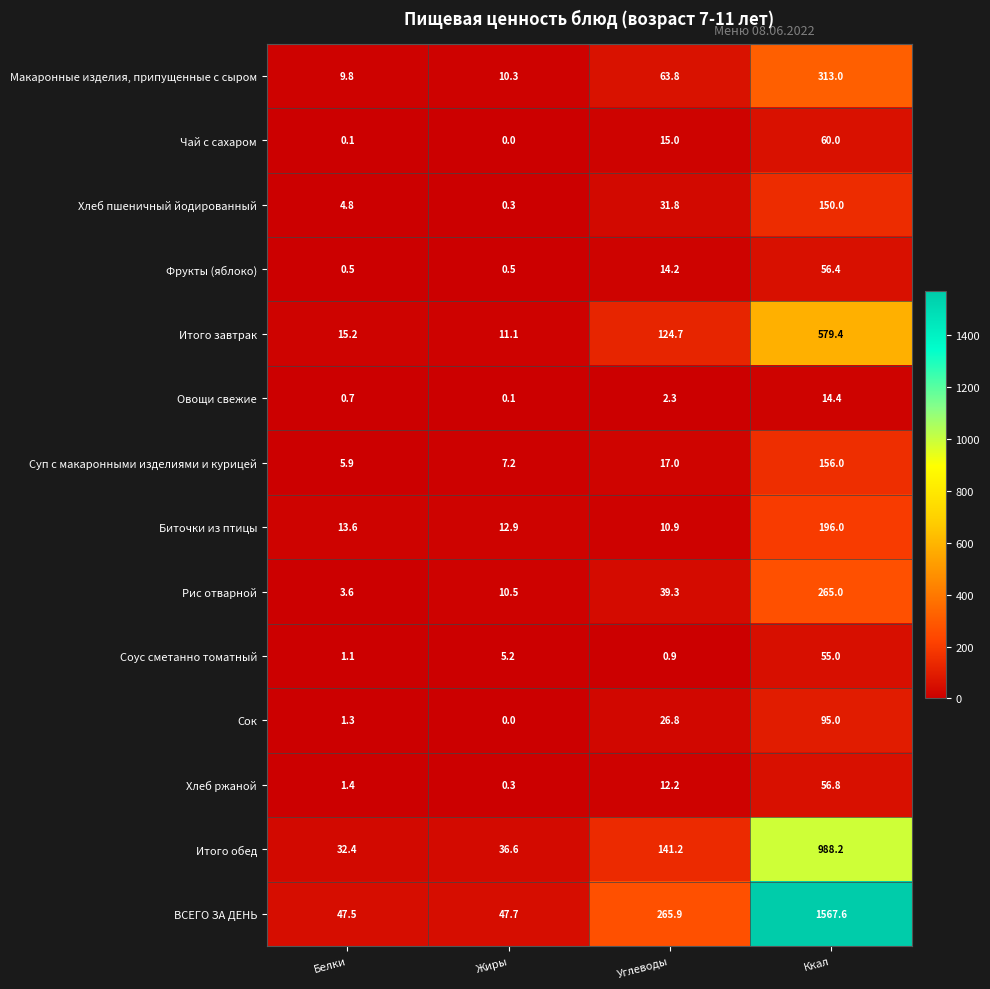

What is the average value of the ВСЕГО ЗА ДЕНЬ series?

482.2